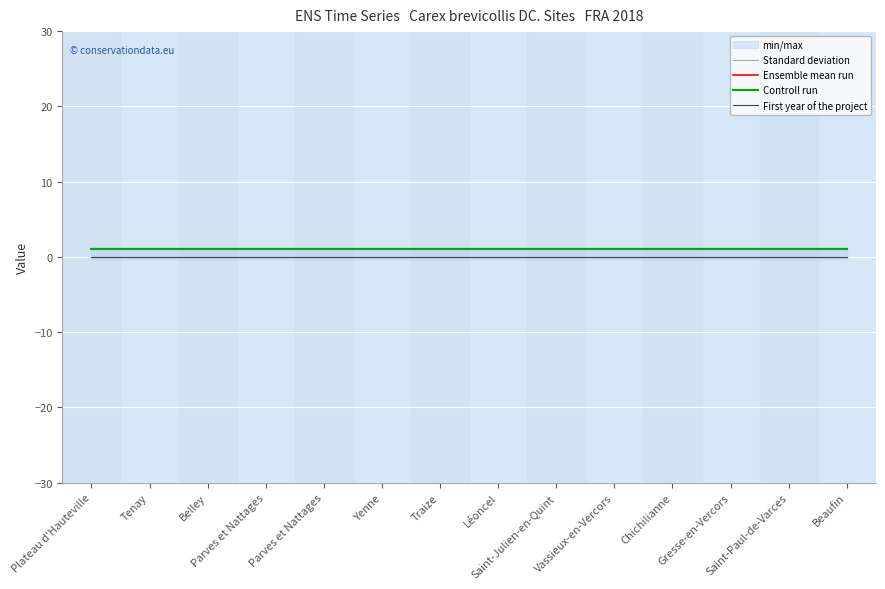

Where is Standard deviation nearest to the value 0?

Plateau d'Hauteville